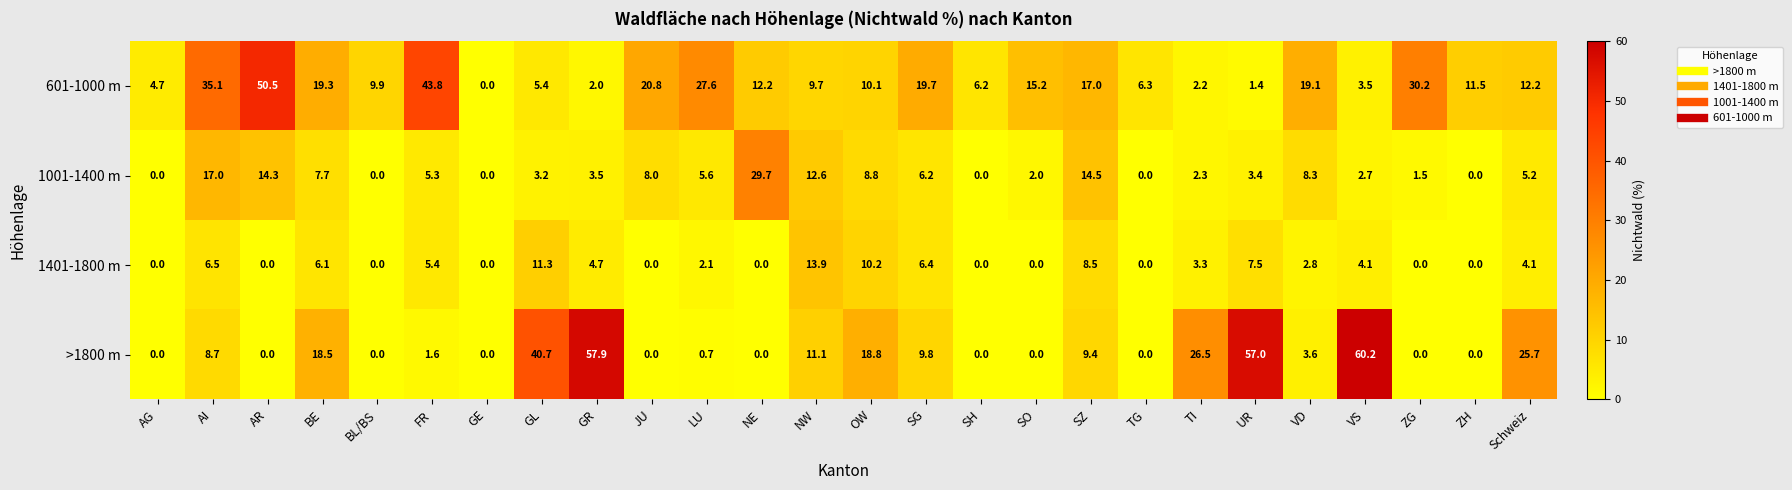

How many values in the >1800 m series are below 3?

13